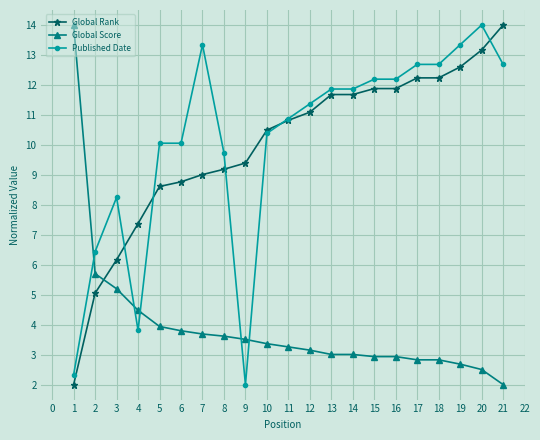

Does the chart have visible grid lines?

Yes